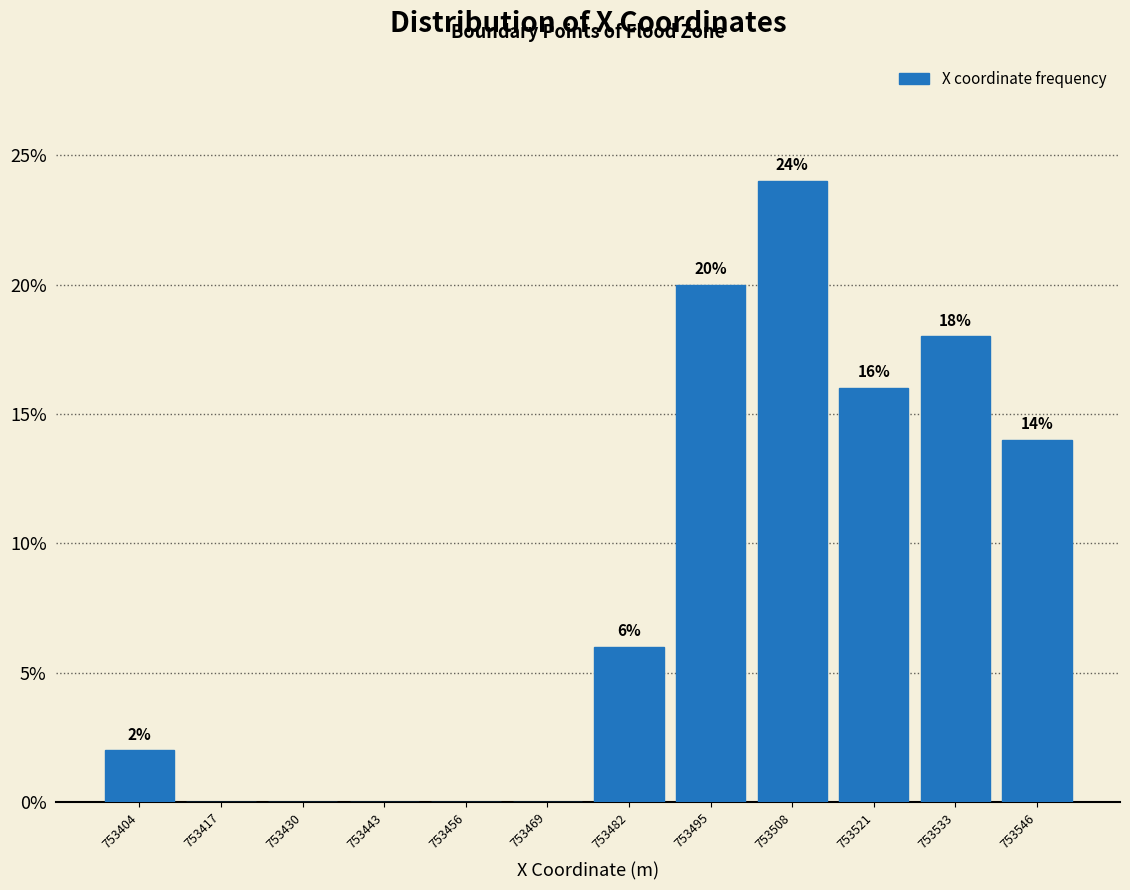

Which range on the x-axis has the tallest bar?

753502 to 753514